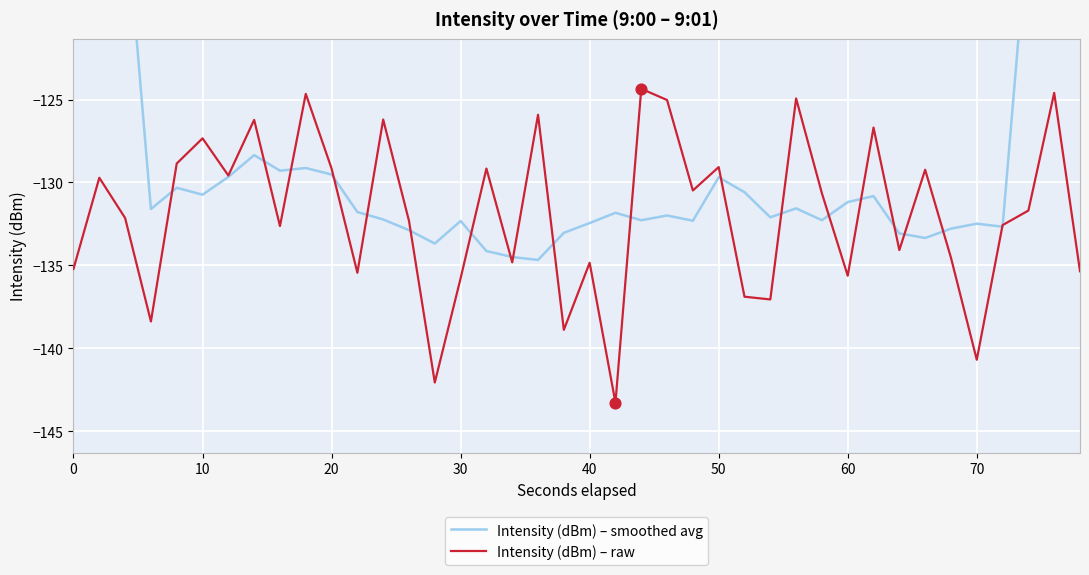

What are all the series names shown in the legend?

Intensity (dBm) – smoothed avg, Intensity (dBm) – raw